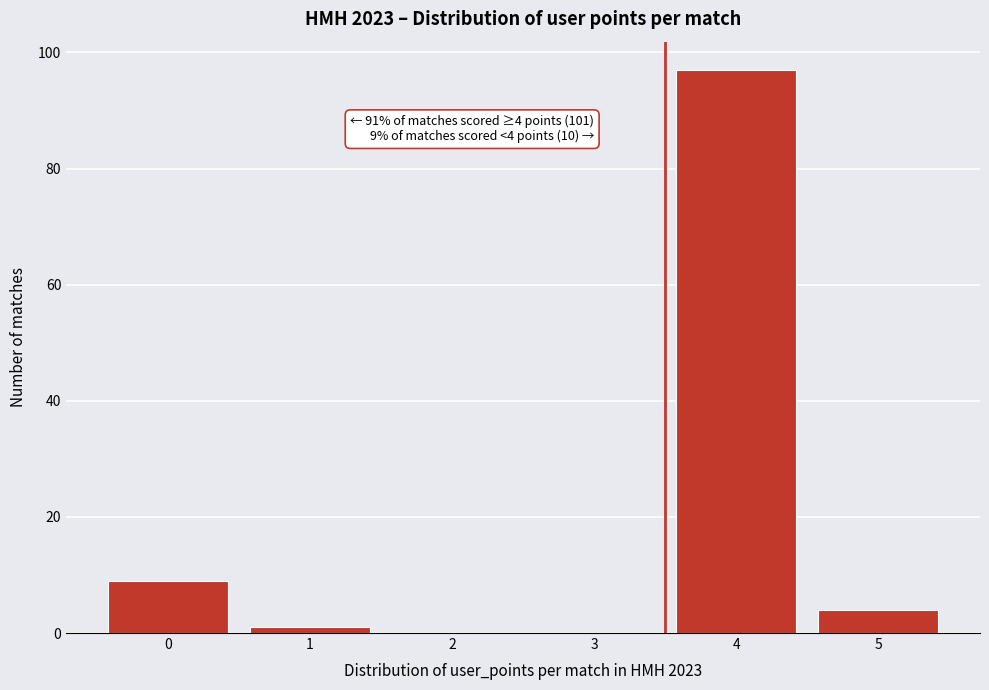

Which range on the x-axis has the tallest bar?

3.5 to 4.5